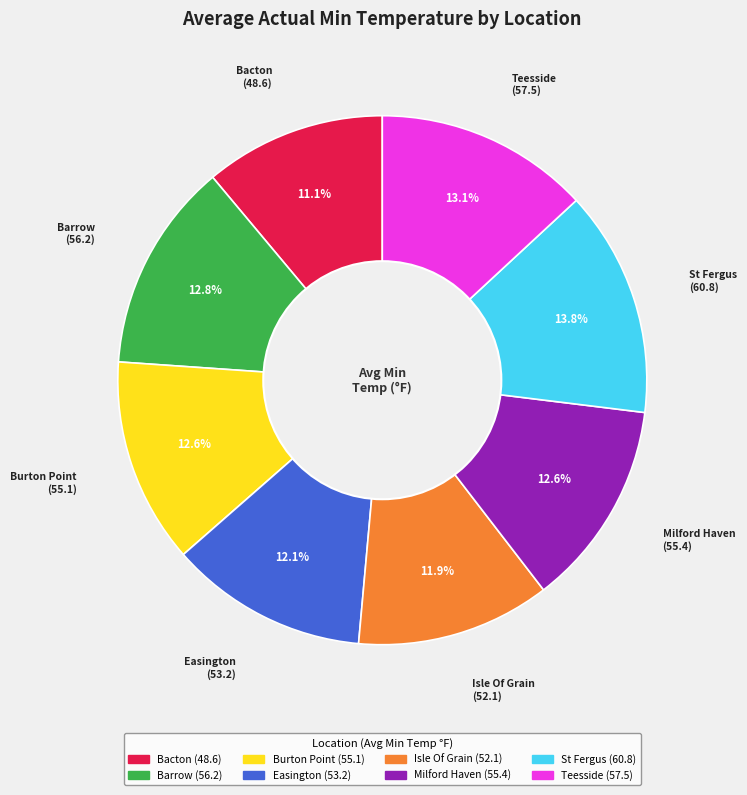

Is the sum of St Fergus and Milford Haven greater than half?

No